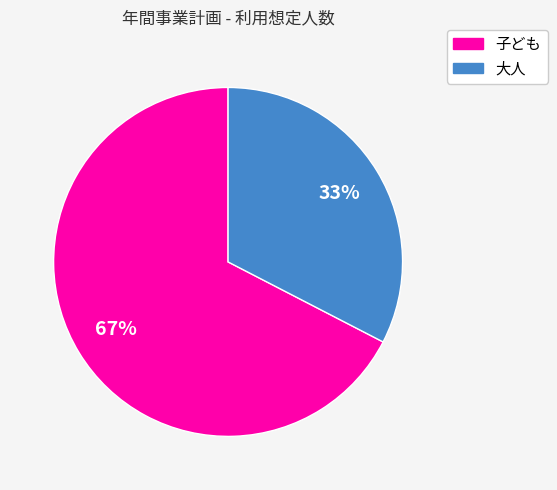

To the nearest percent, what is the combined percentage of 大人 and 子ども?

100%